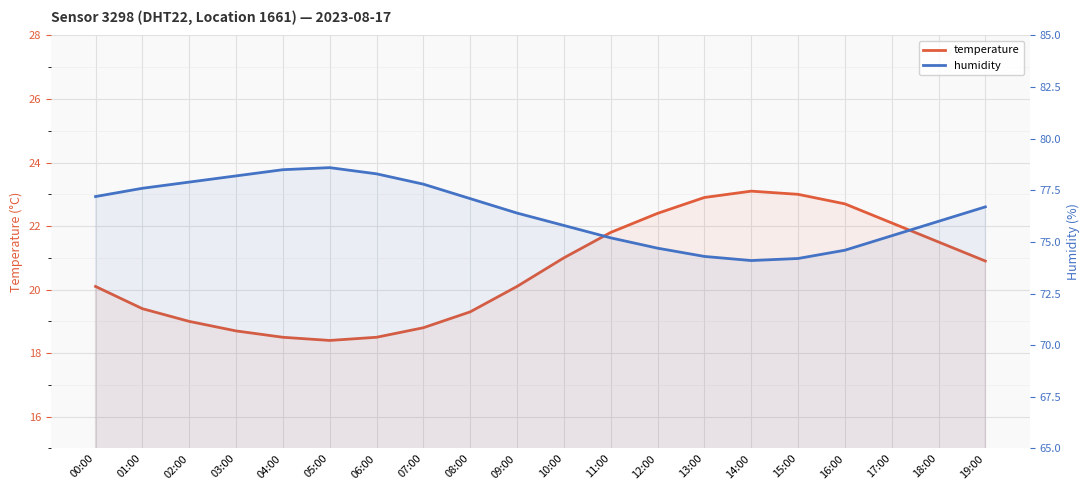

What position from the left is 00:00?

1